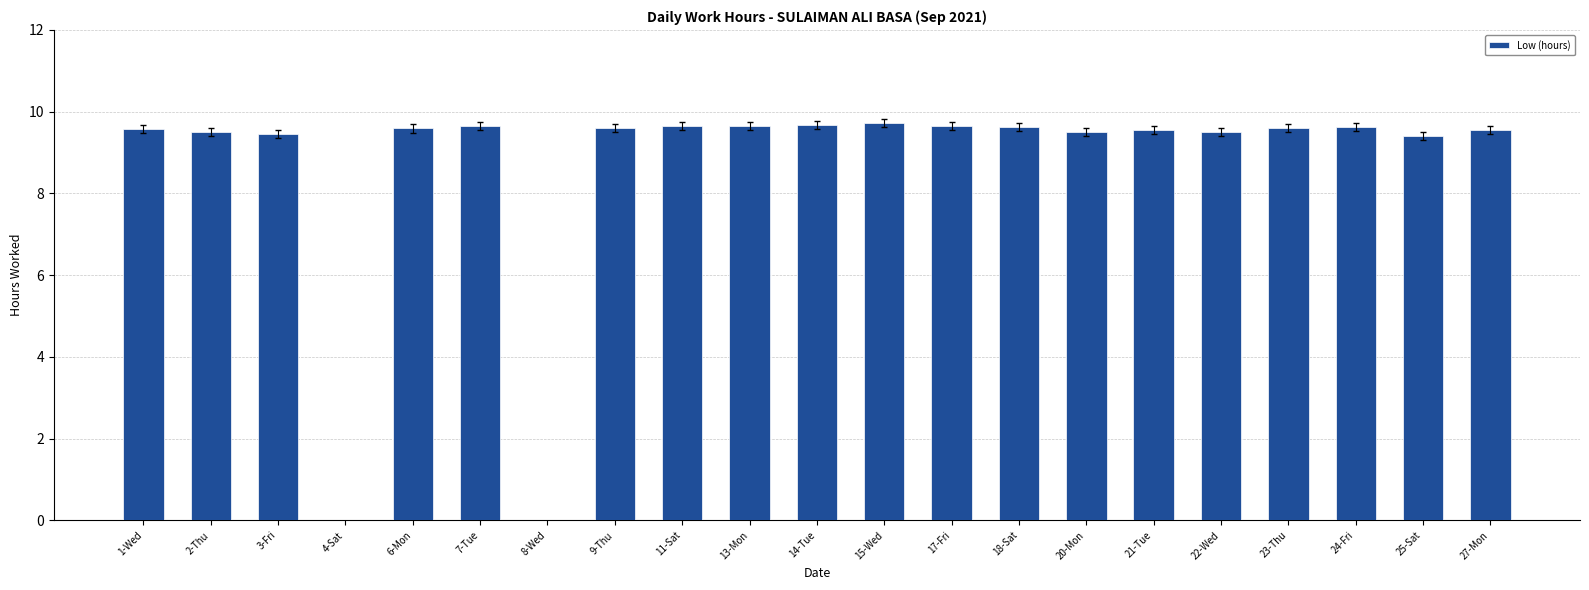

What is the sum of the values at 11-Sat and 17-Fri?

19.3